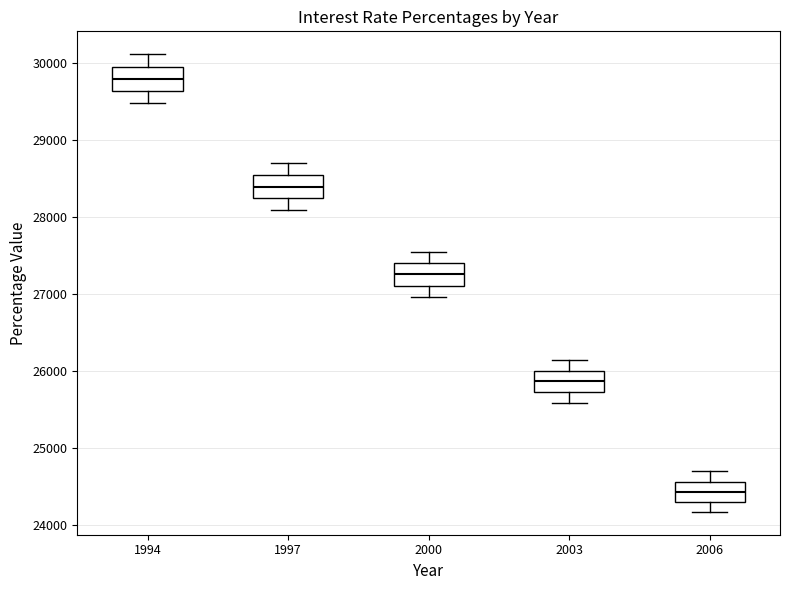

Reading left to right, read every box against the y-axis: the position of its median line, the range the box covers, and the ends of its whiskers. The values are not printed on the chart, so give them approximately, as read against the axis.

1994: median 29800, box 29600 to 29900, whiskers 29500 to 30100
1997: median 28400, box 28200 to 28500, whiskers 28100 to 28700
2000: median 27200, box 27100 to 27400, whiskers 27000 to 27500
2003: median 25900, box 25700 to 26000, whiskers 25600 to 26100
2006: median 24400, box 24300 to 24600, whiskers 24200 to 24700